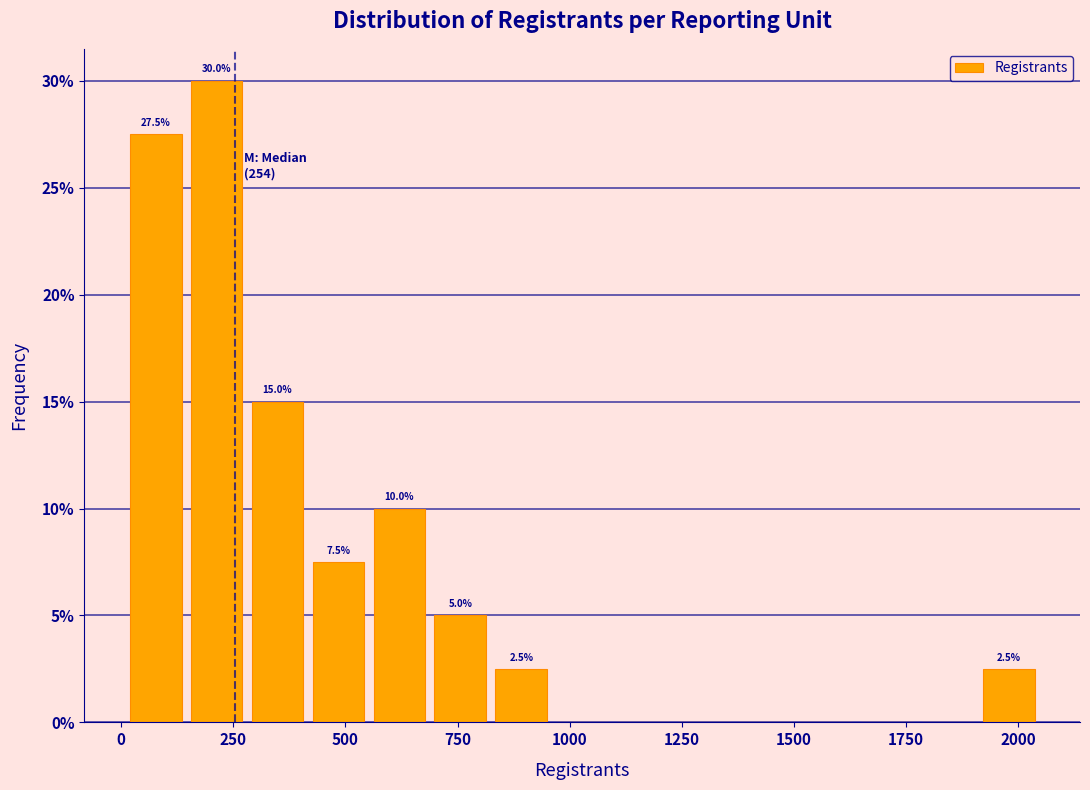

Around what value on the x-axis is the tallest bar? Give the approximate position of its centre, as read against the axis.

200